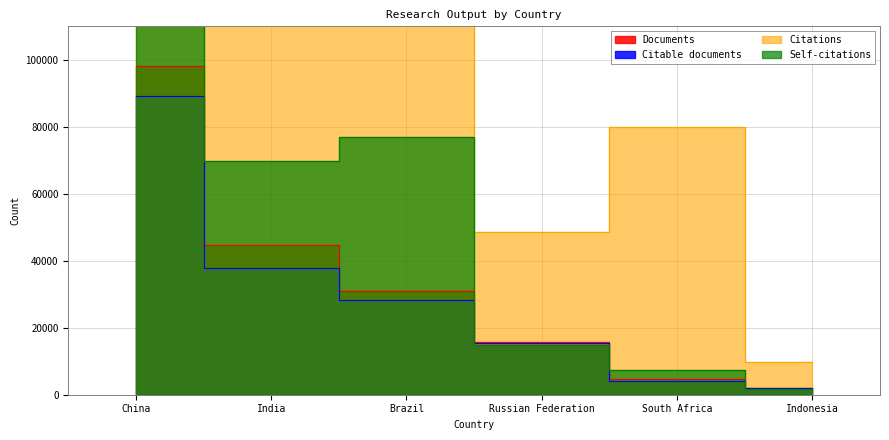

Is the value of Citations at Brazil greater than the value of Self-citations at Indonesia?

Yes